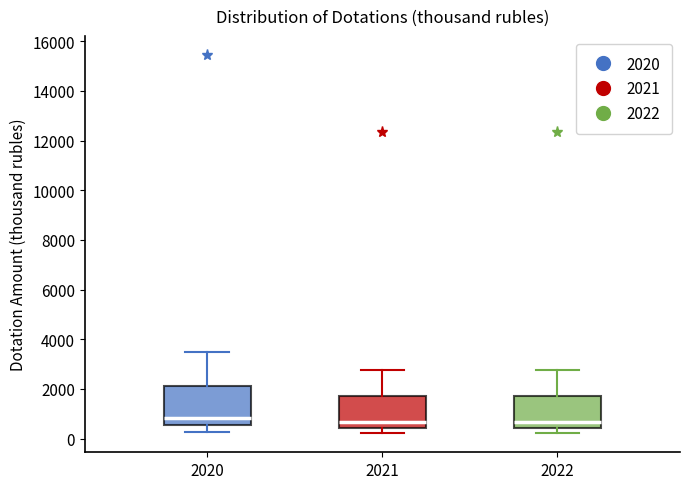

Reading left to right, transcribe this box plot: for each box, give where its median line is, the range the box spans, and where its two whiskers end, as read against the y-axis. The values are not printed on the chart, so give them approximately, as read against the axis.

2020: median 800, box 600 to 2200, whiskers 200 to 3400
2021: median 600, box 400 to 1600, whiskers 200 to 2800
2022: median 600, box 400 to 1600, whiskers 200 to 2800